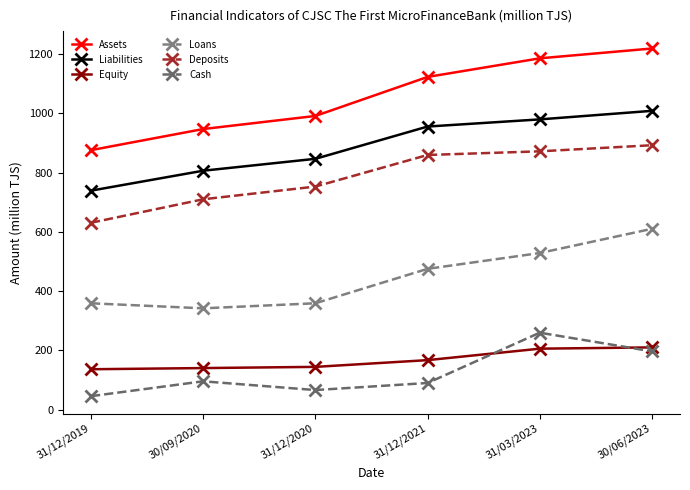

List the series in order of their peak value, highest first.

Assets, Liabilities, Deposits, Loans, Cash, Equity